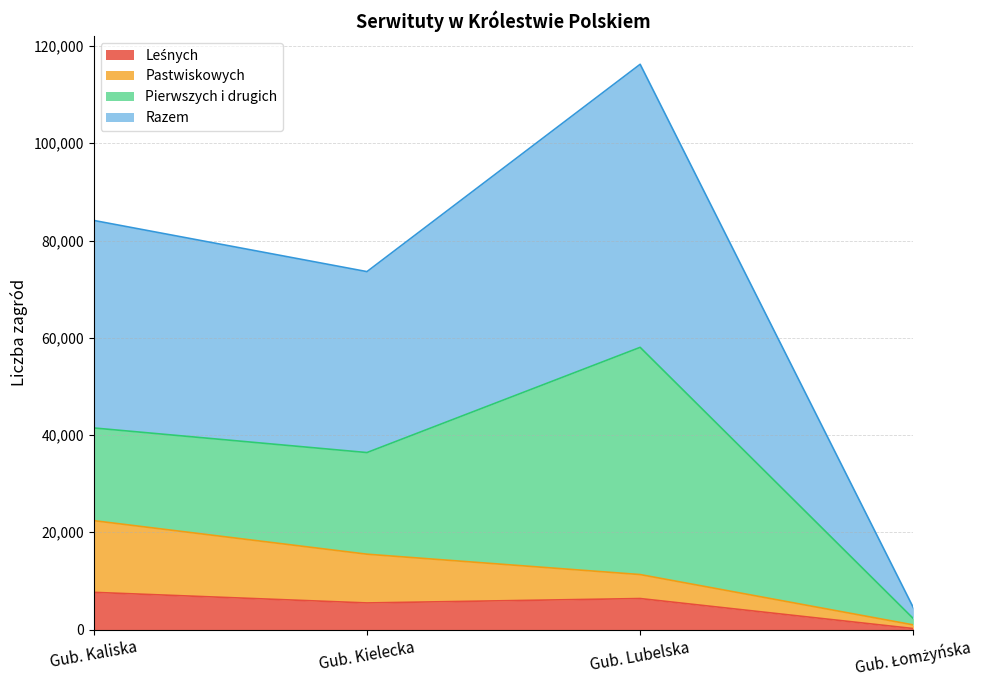

What is the difference between the maximum and minimum values in the Razem series?

111752